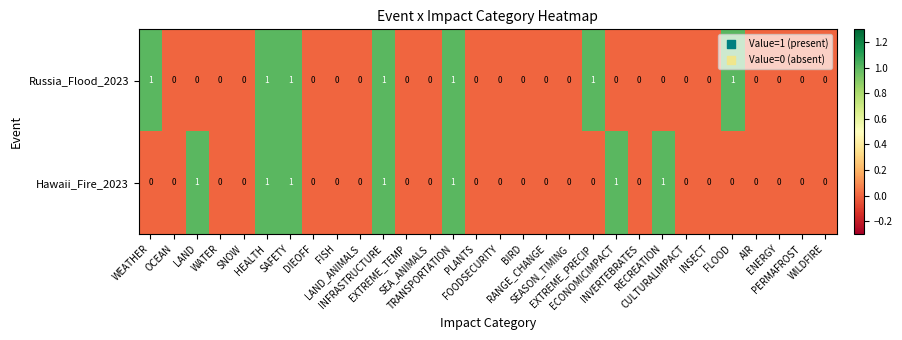

How many Russia_Flood_2023 values are between 0 and 1?

30